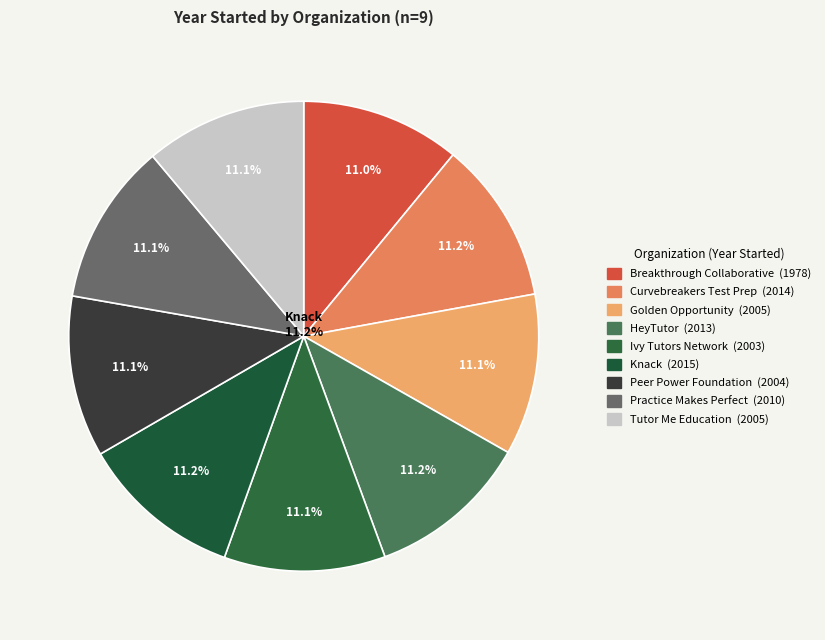

What percentage is the Tutor Me Education slice, to the nearest percent?

11%